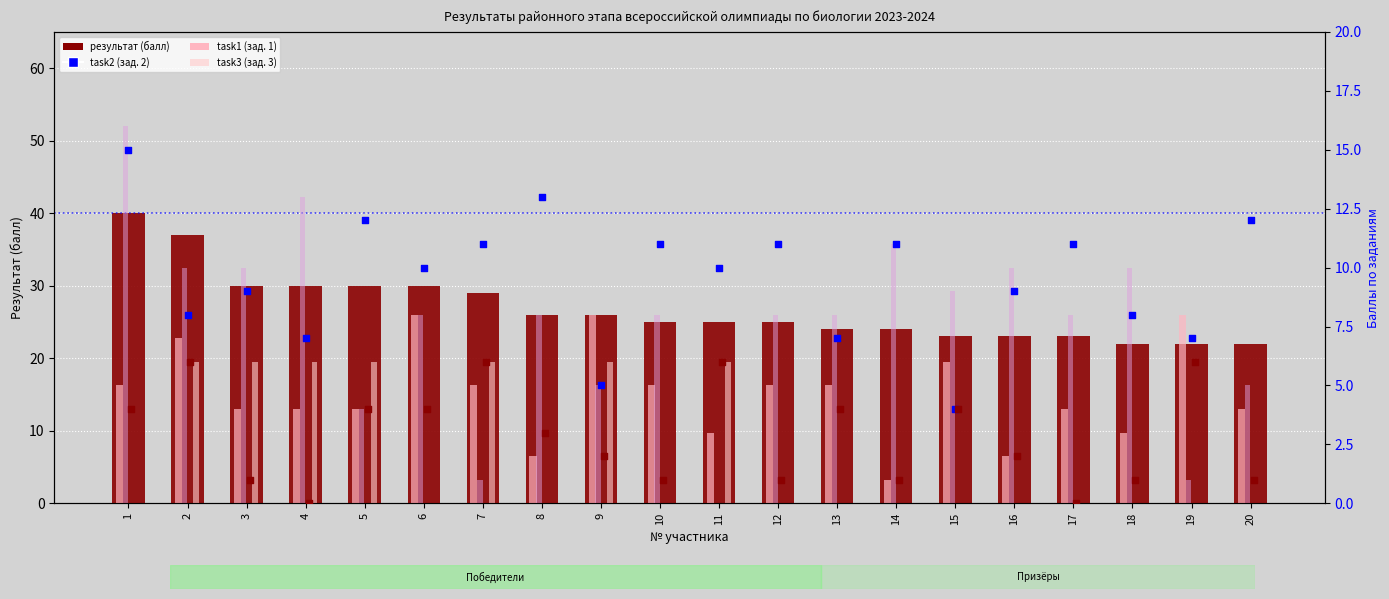

At how many categories does at least one series exceed 1?

20